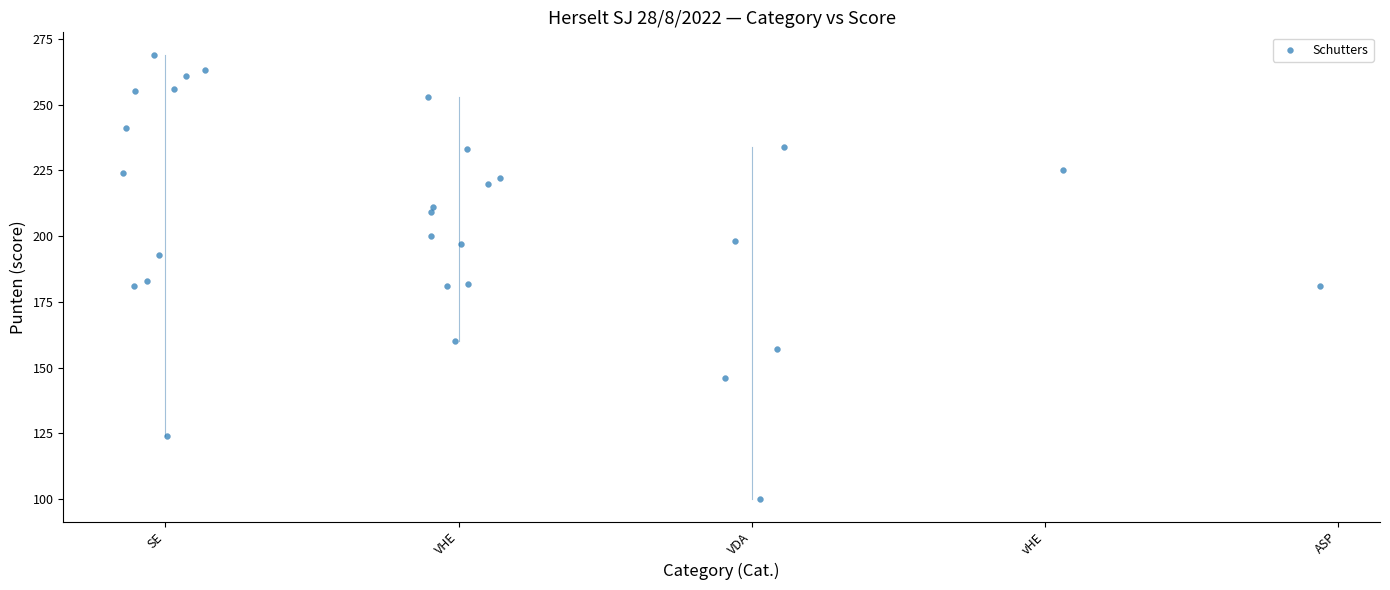

What is the range of Y values (max minus min)?

169